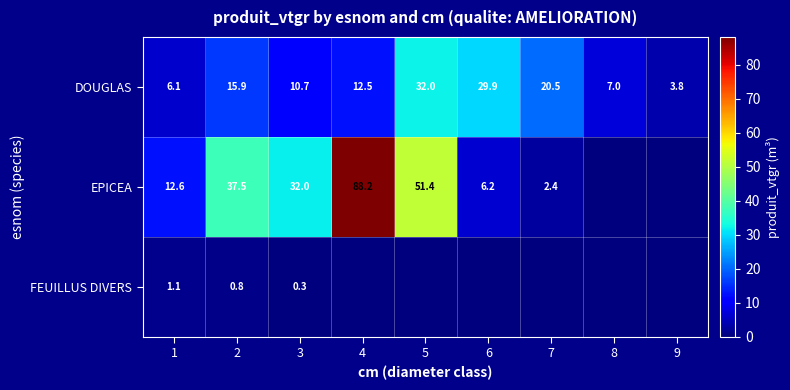

What is the average value of the DOUGLAS series?

15.4